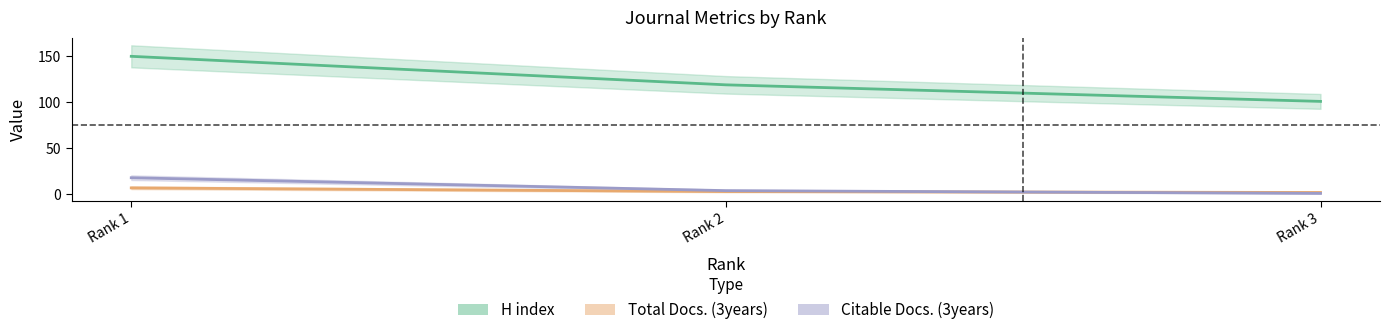

What is the greatest value displayed?

150